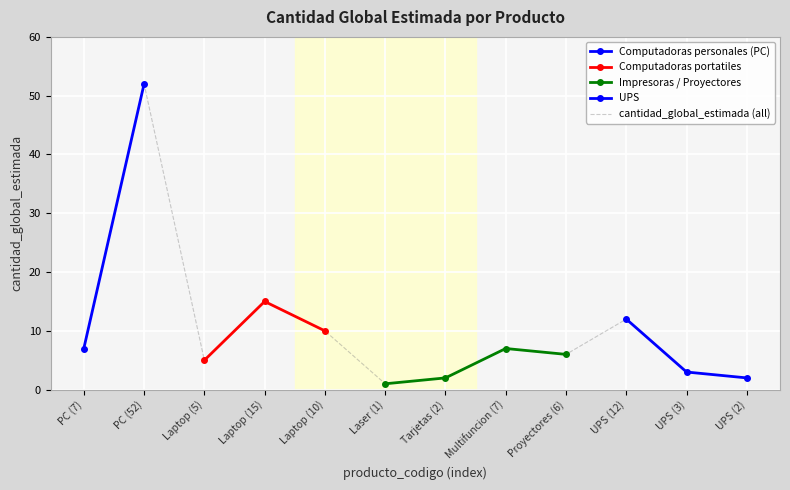

At which label is cantidad_global_estimada (all) closest to 26?

Laptop (15)